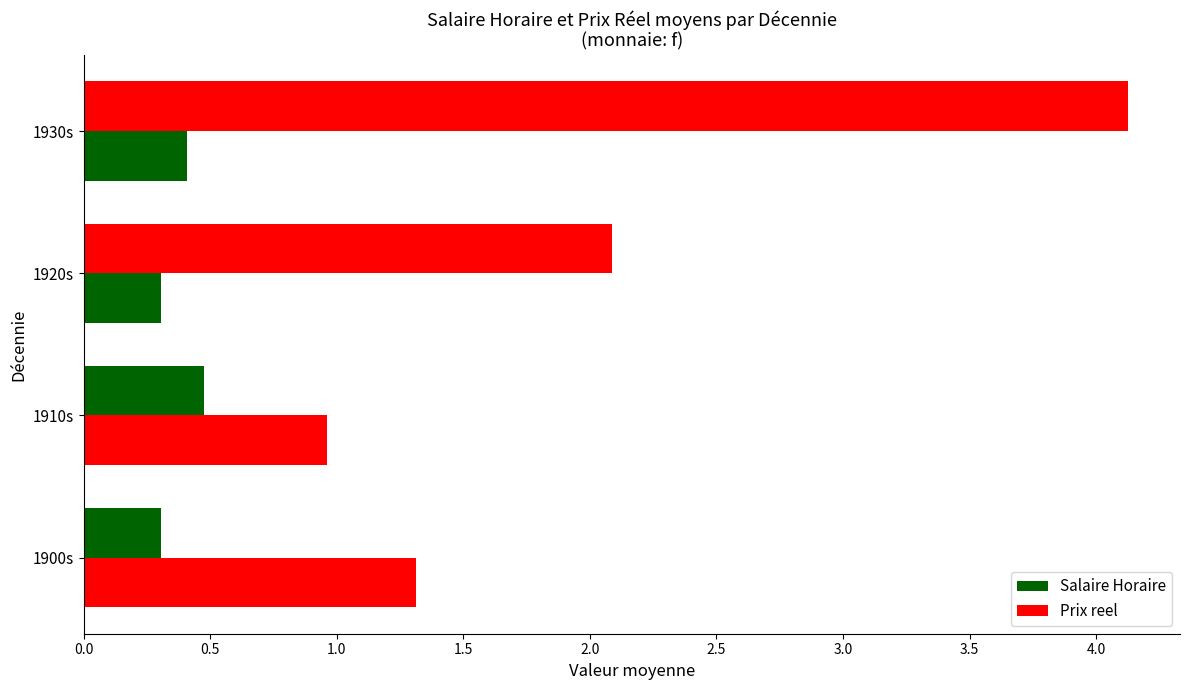

How many distinct data groups are displayed?

2